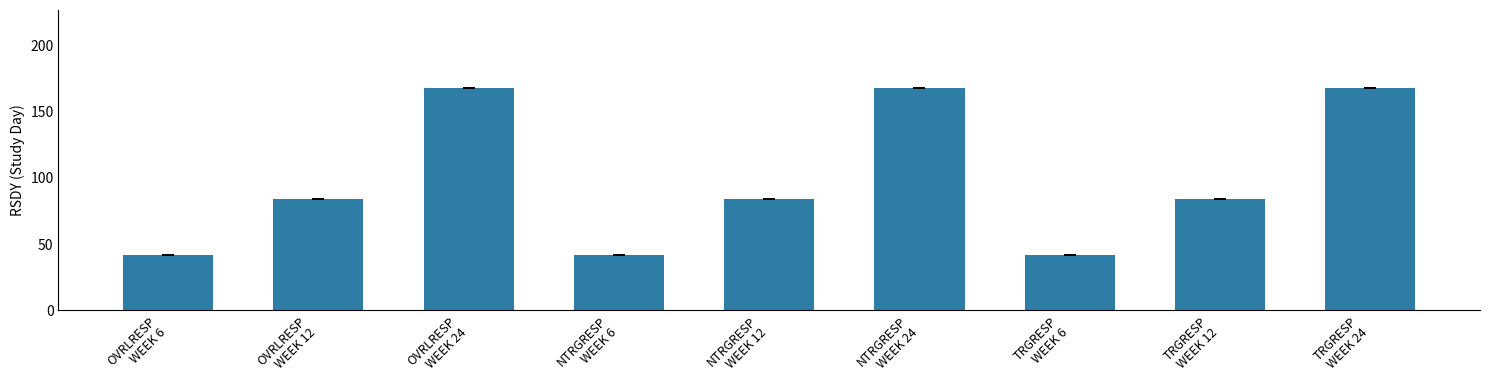

What is the maximum value shown in the chart?

168